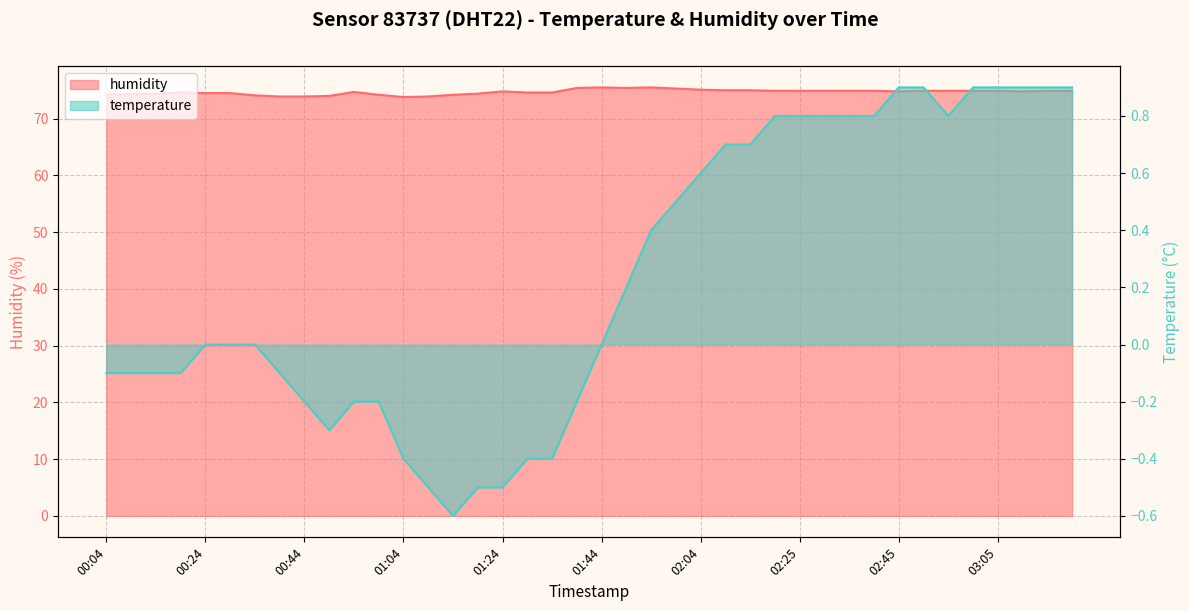

Which category has the lowest value in the humidity series?

01:04